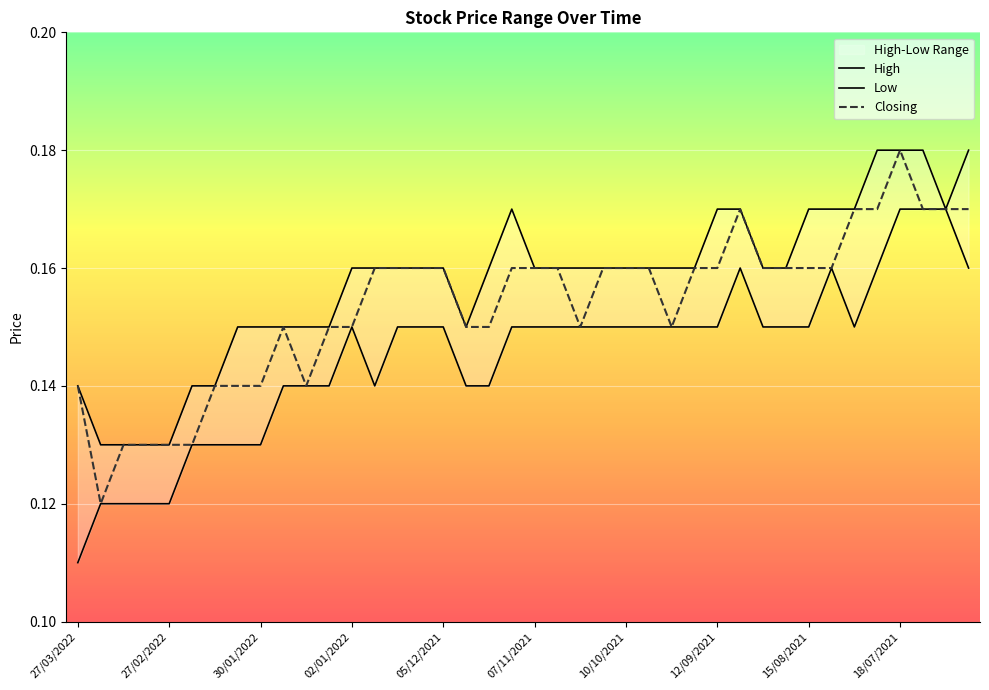

What is the average value of the High series?

0.2